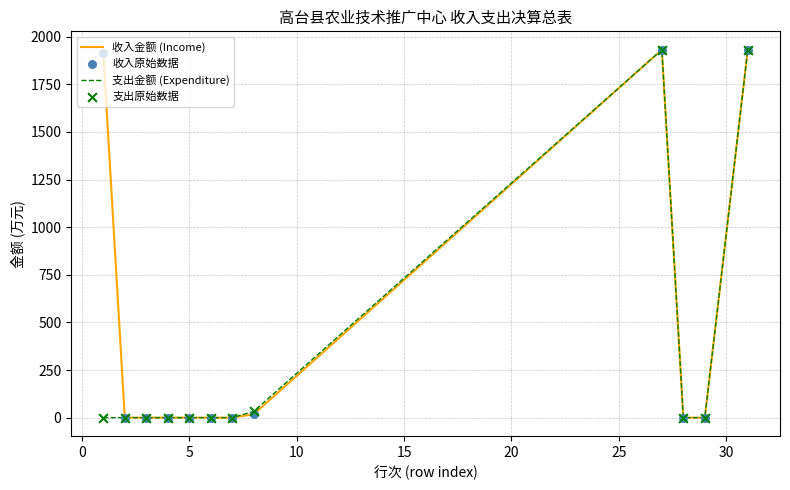

Which series has the largest total across all categories?

收入金额 (Income)